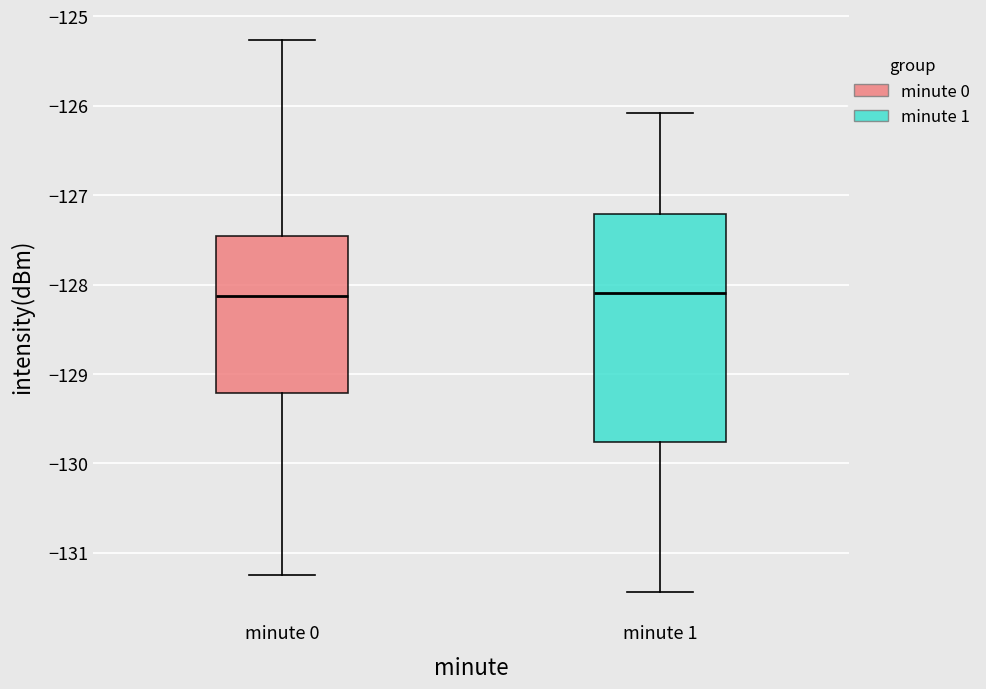

Comparing the boxes themselves (not the whiskers), which one is the tallest?

minute 1